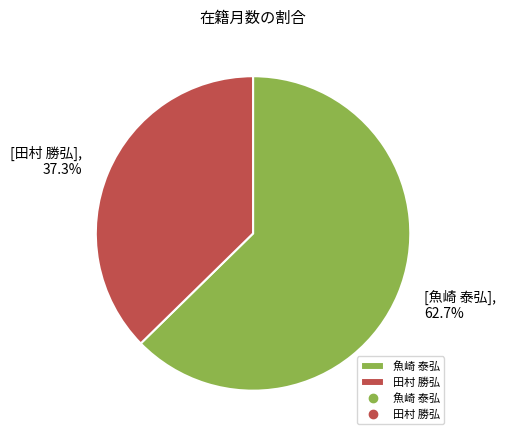

Count the number of slices in the pie.

2